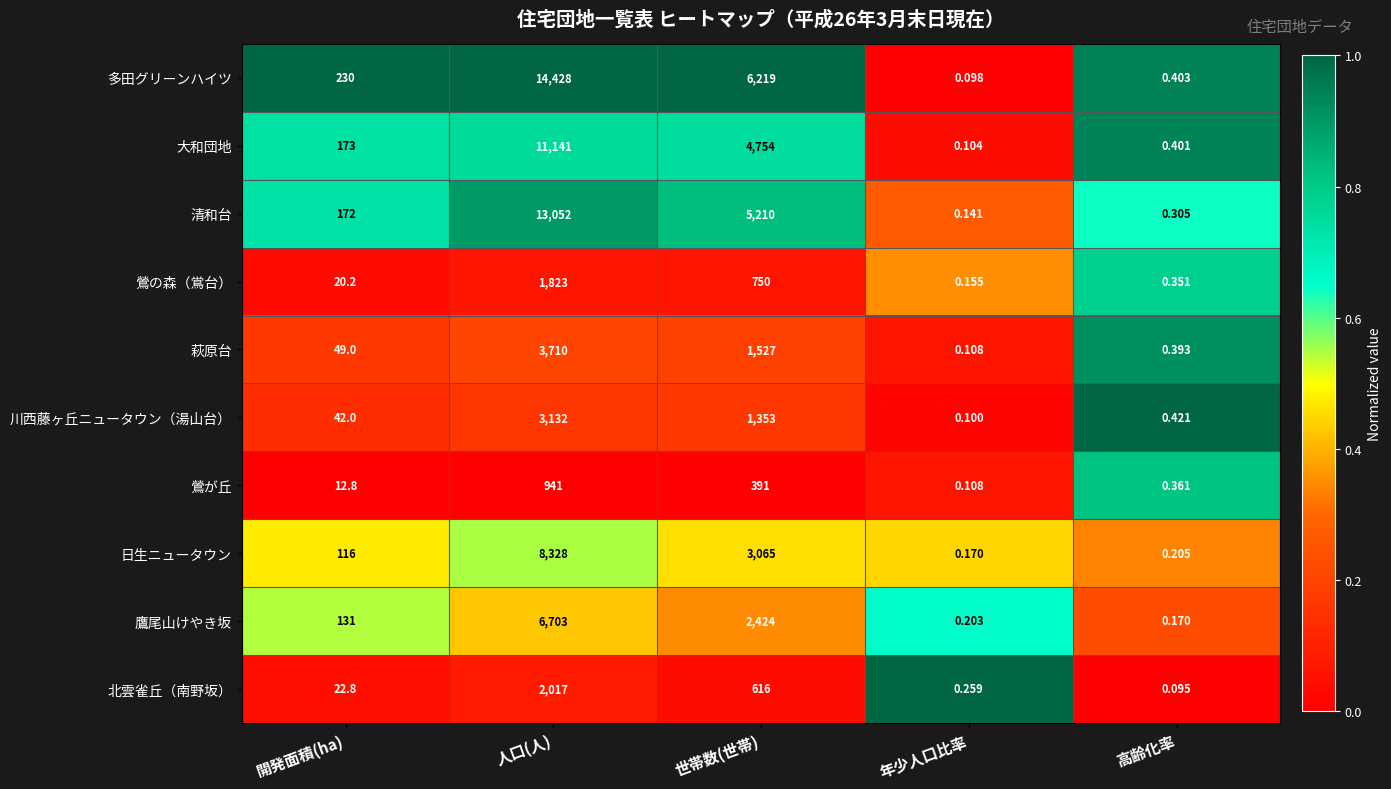

What is the total value across all series at 世帯数(世帯)?

26309.0